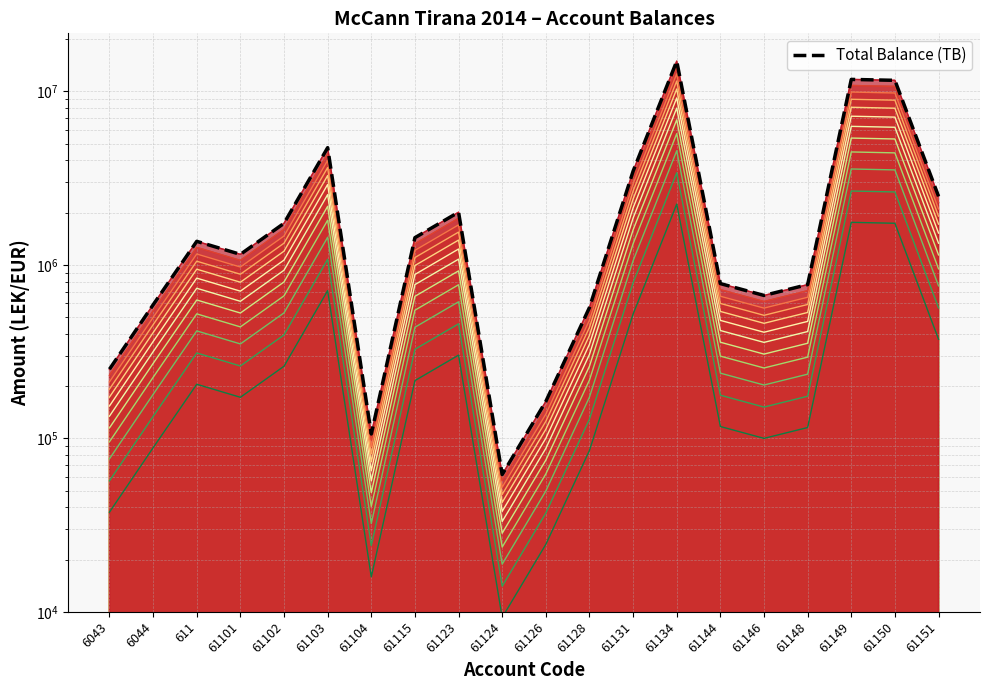

Count the number of values greater than 1366068.

10